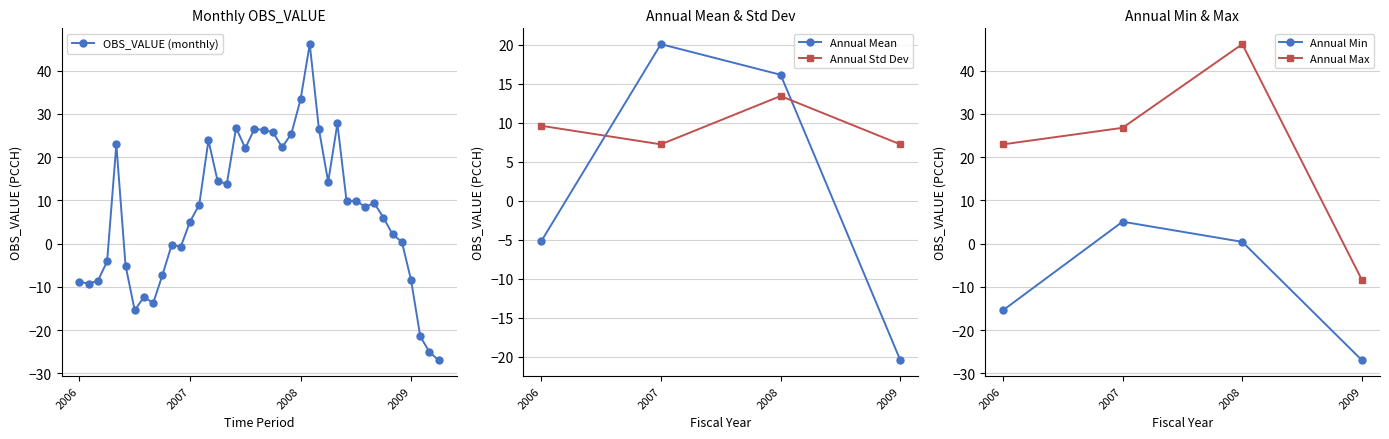

True or false: OBS_VALUE (monthly) has more than 2 points higher than both neighbors.

True